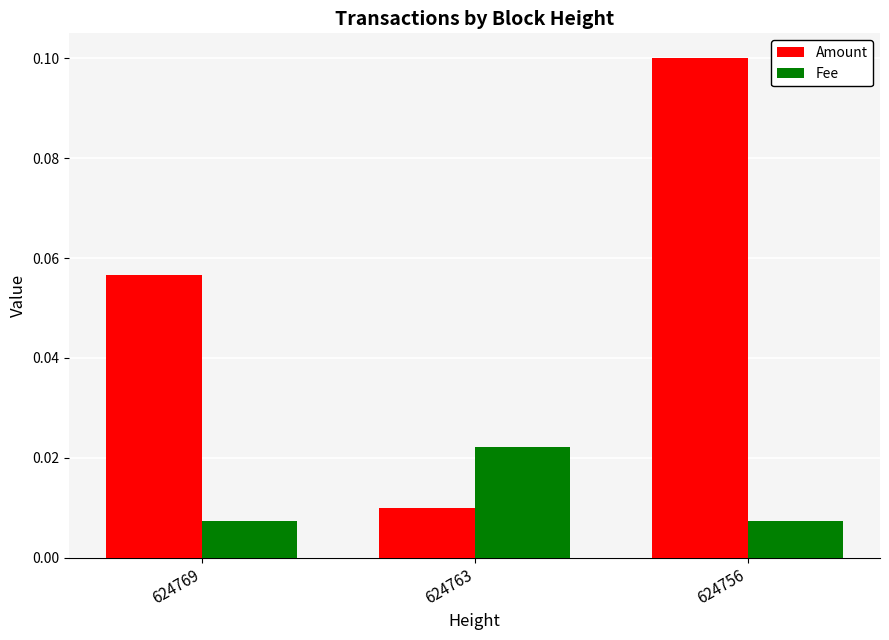

Count the Fee values in the range 0 to 1.

3